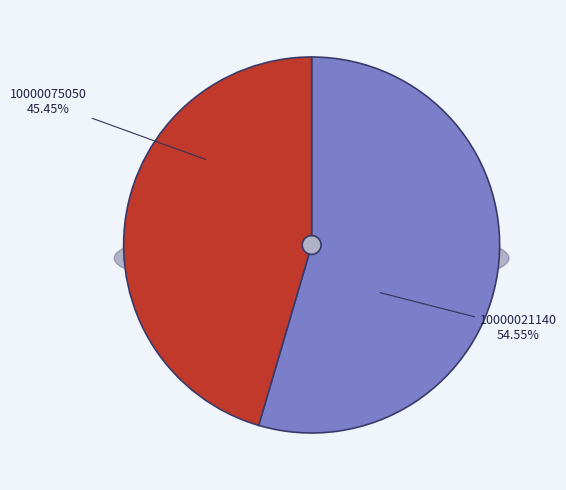

Do 10000075050 and 10000021140 together represent more than half of the pie?

Yes